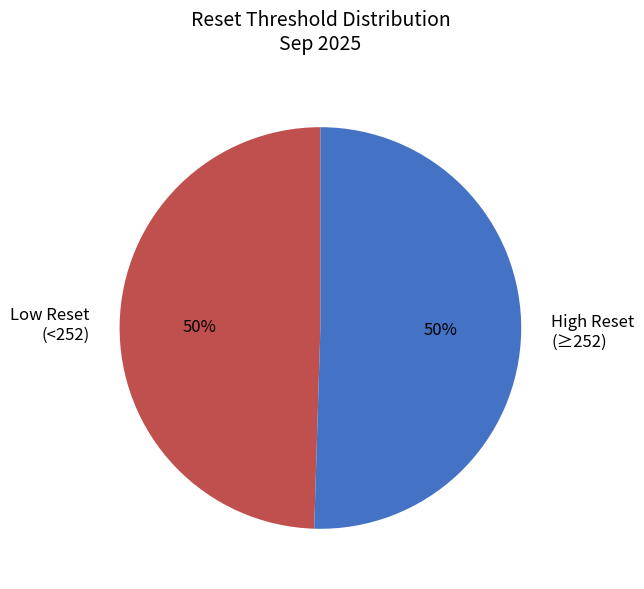

Is the sum of Low Reset (<252) and High Reset (≥252) greater than half?

Yes